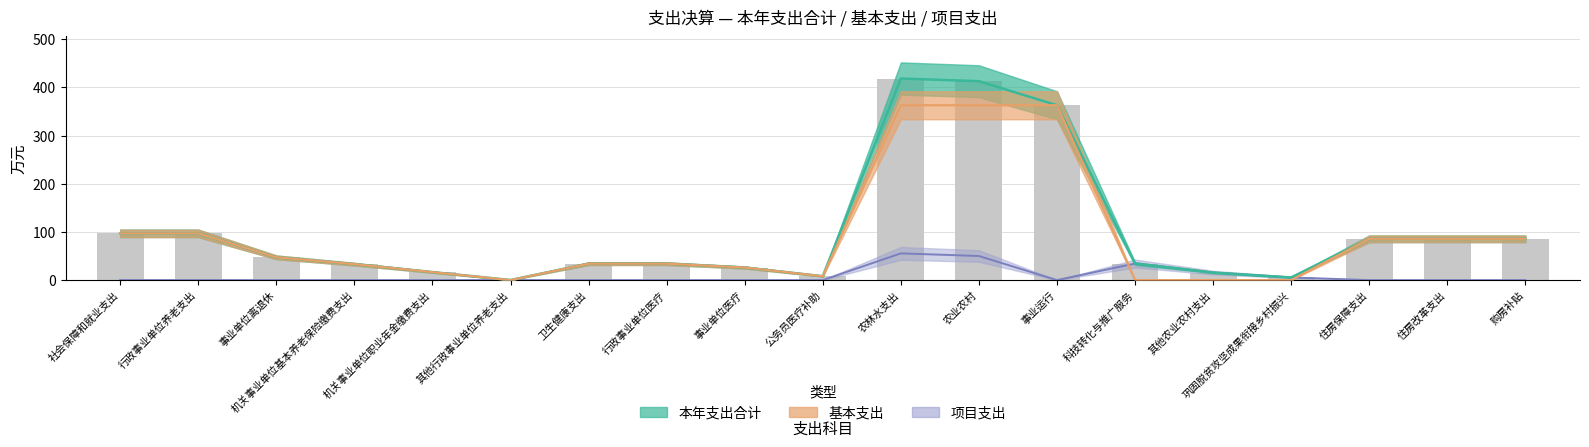

Which series has the widest spread of values?

本年支出合计